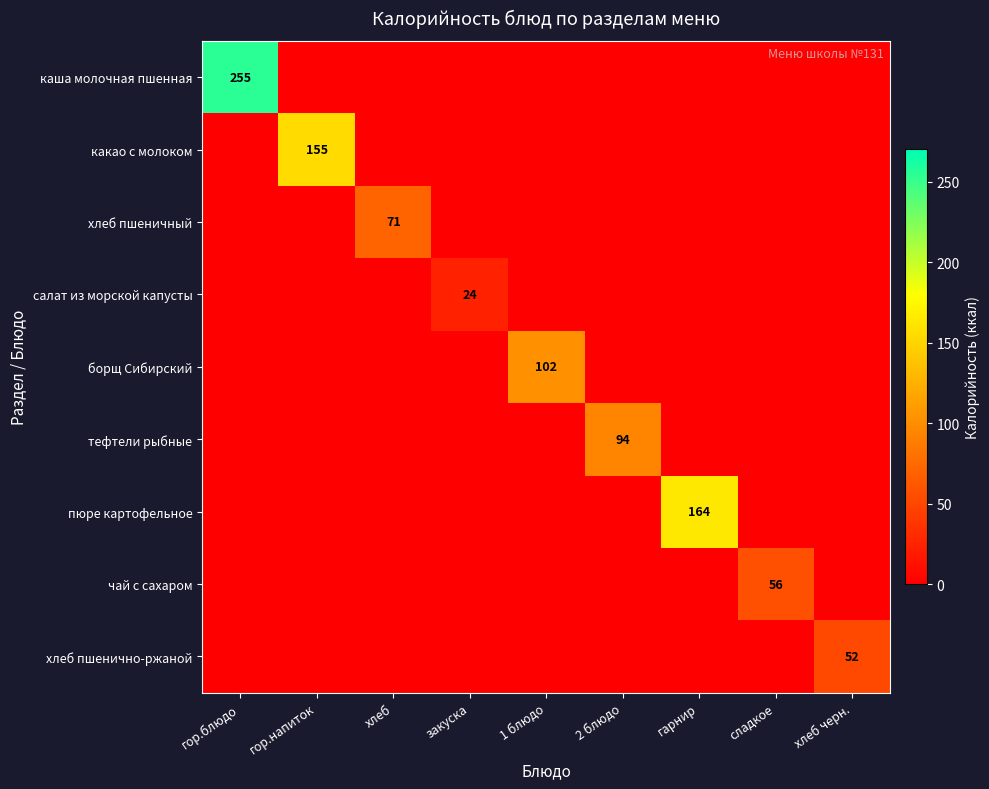

Is it true that салат из морской капусты equals 6 at закуска?

False